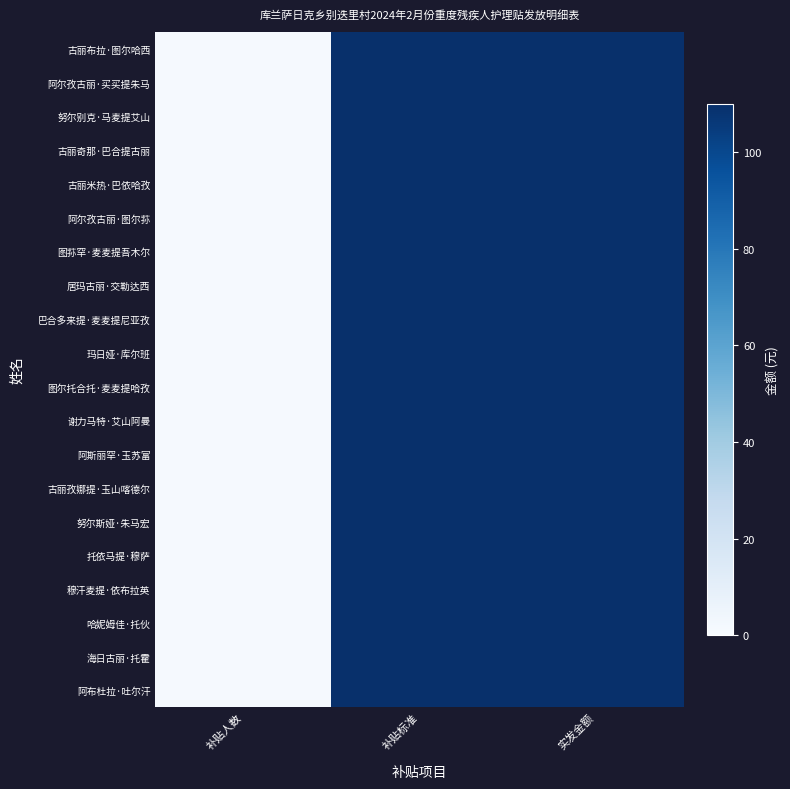

At which category is the sum across all series the highest?

补贴标准